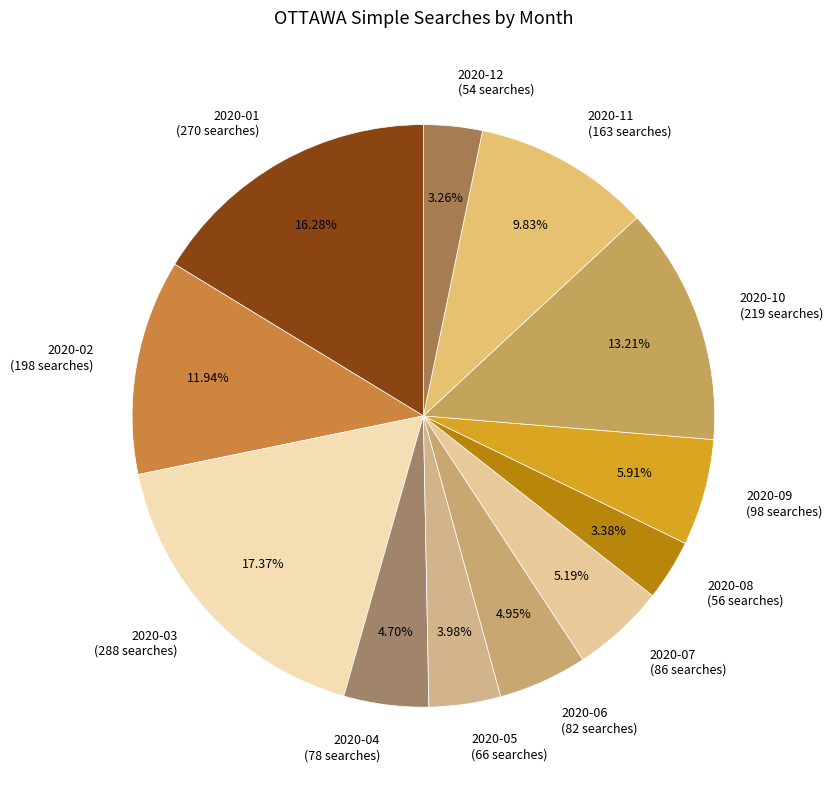

Is it true that 2020-12 is 3% of the pie?

True